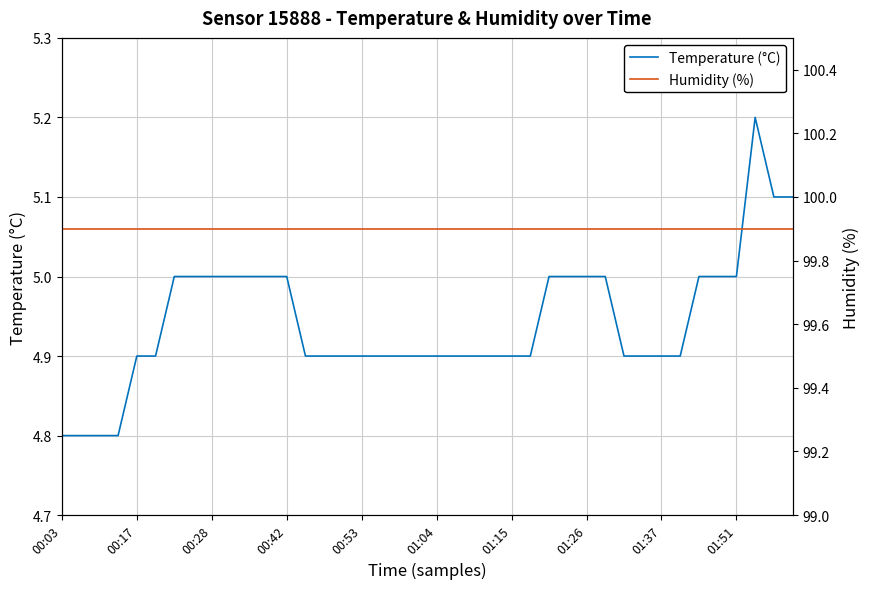

What are all the series names shown in the legend?

Temperature (°C), Humidity (%)